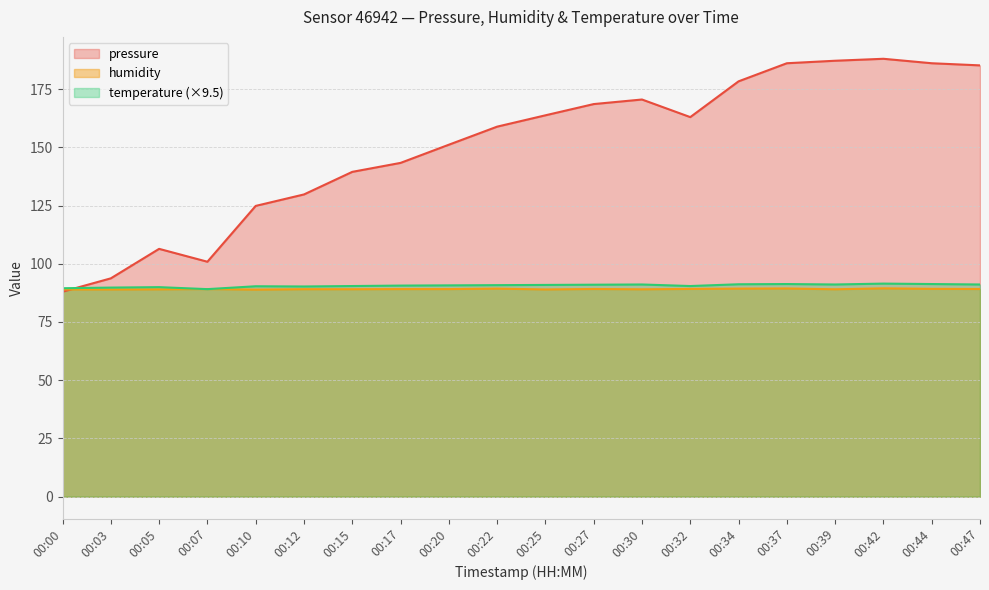

How many interior local peaks does the temperature series have?

5